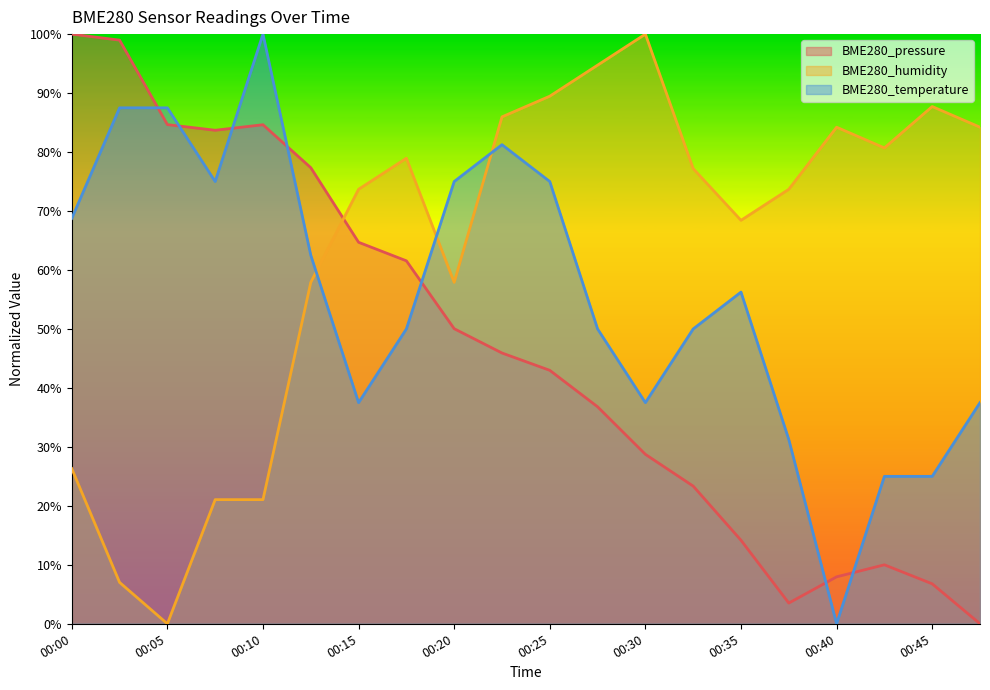

The BME280_temperature series shows 81.2 at 00:22. True or false?

True